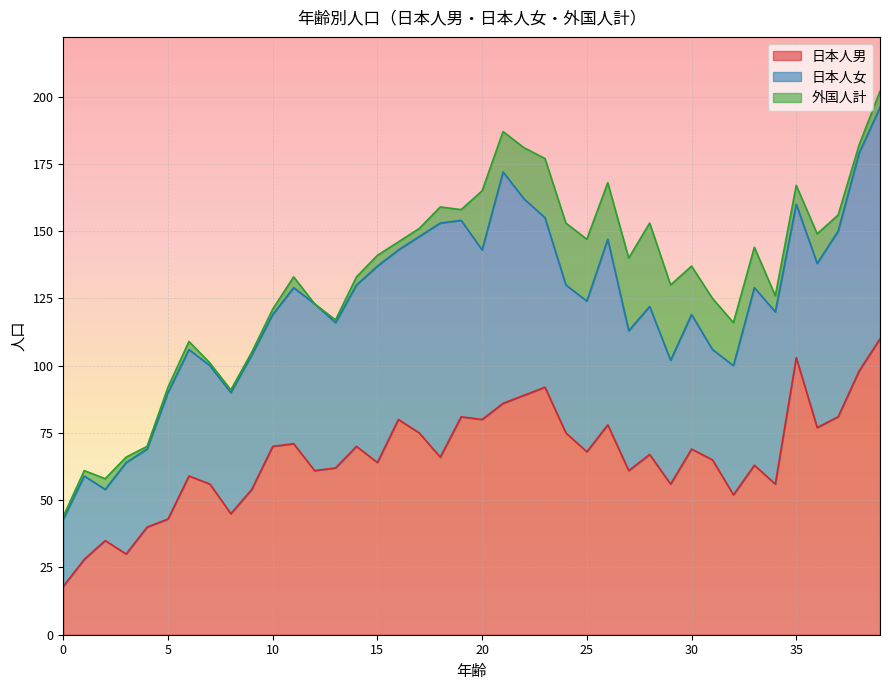

What is the maximum value shown in the chart?

110